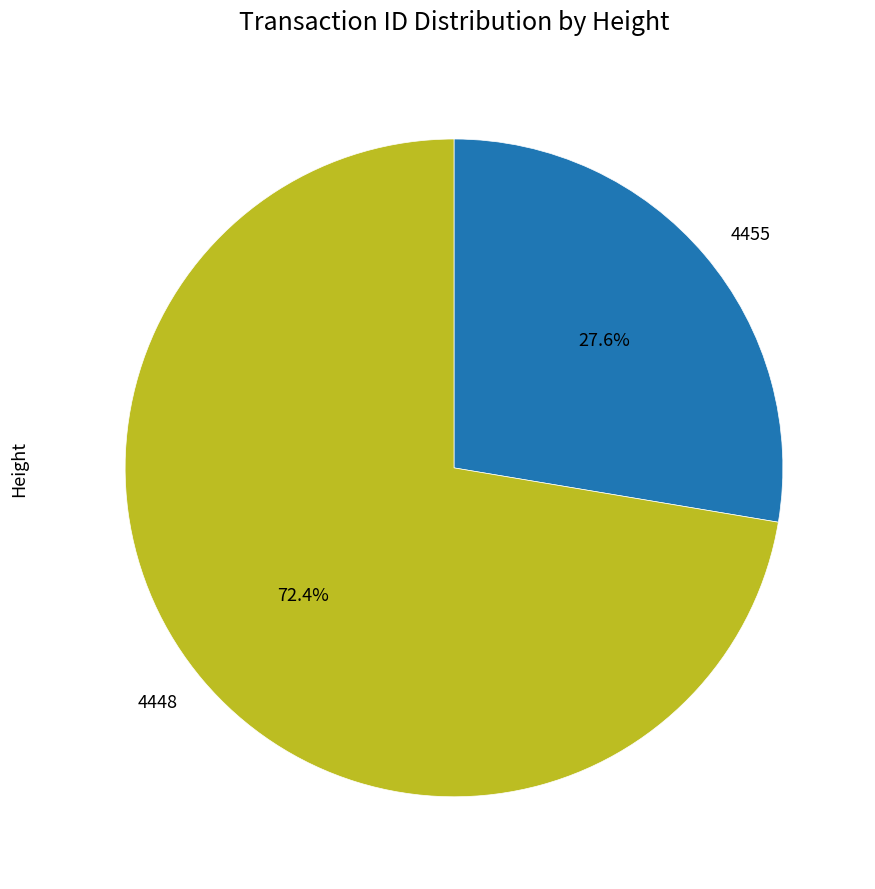

Which category accounts for the majority?

4448